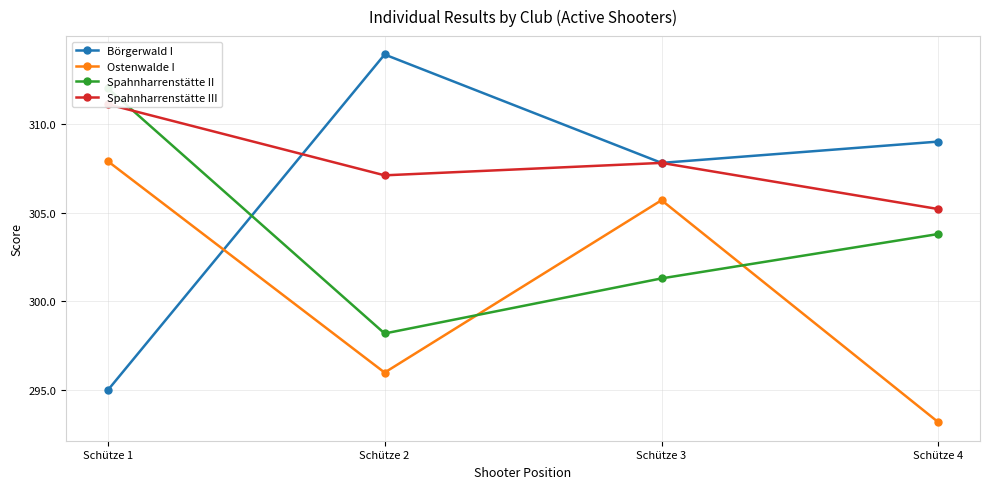

What is the total value across all series at Schütze 3?

1222.6